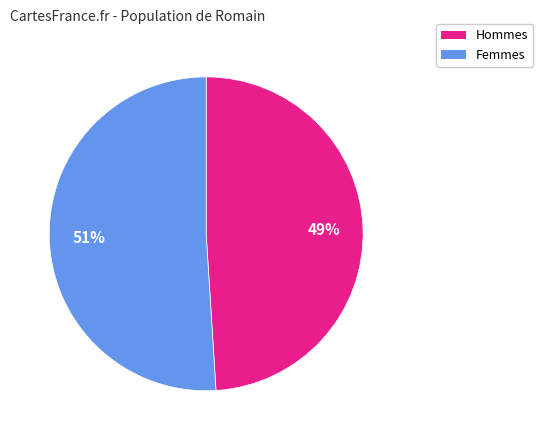

To the nearest percent, what is the difference between the largest and smallest slice percentages?

2%